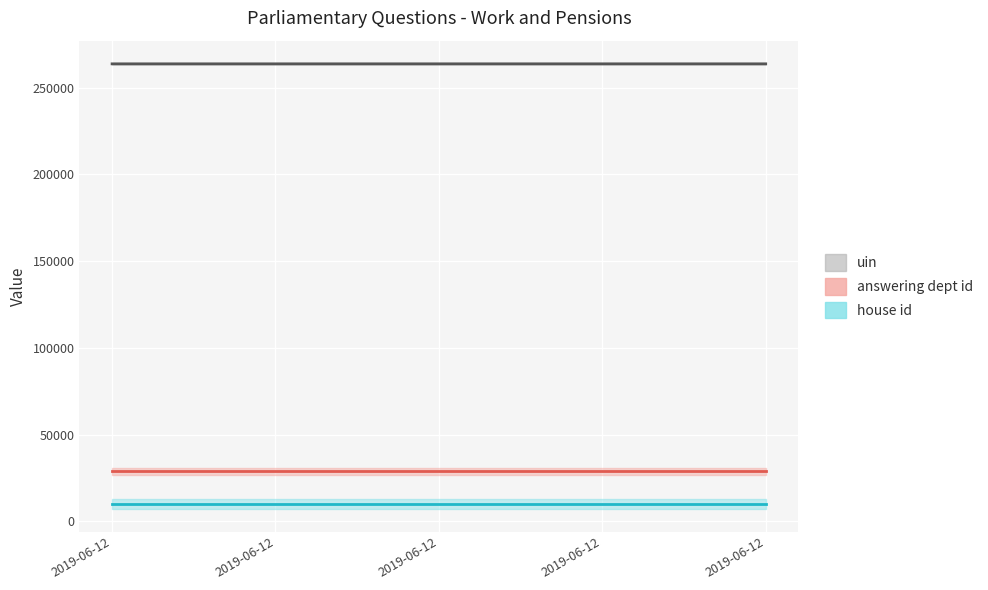

True or false: answering dept id and uin cross at least once.

False